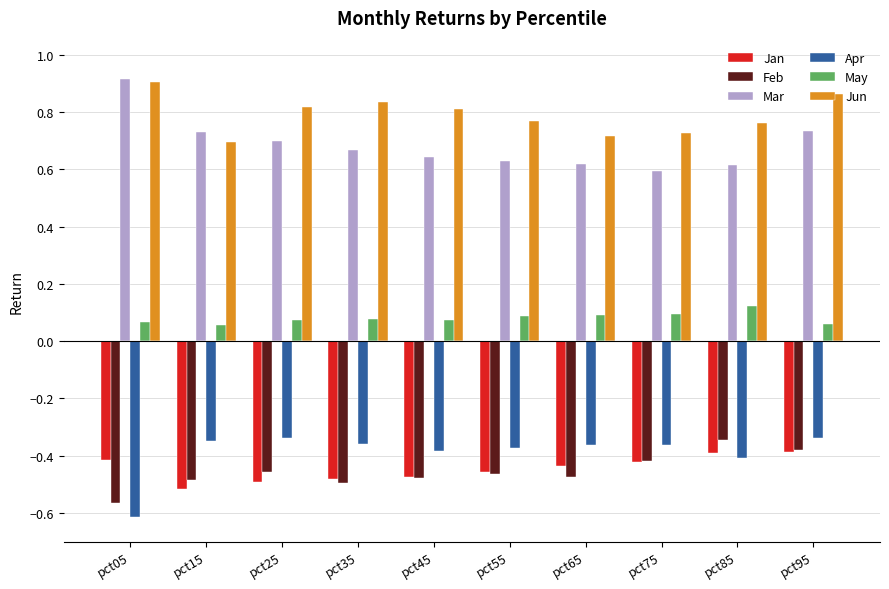

Is the value of Jan at pct45 greater than the value of Mar at pct85?

No